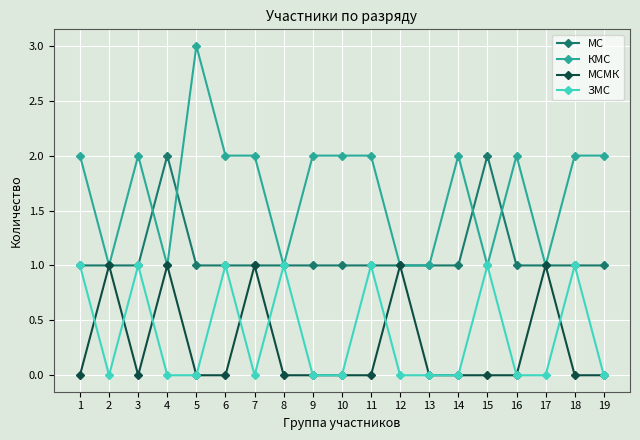

What are all the series names shown in the legend?

МС, КМС, МСМК, ЗМС